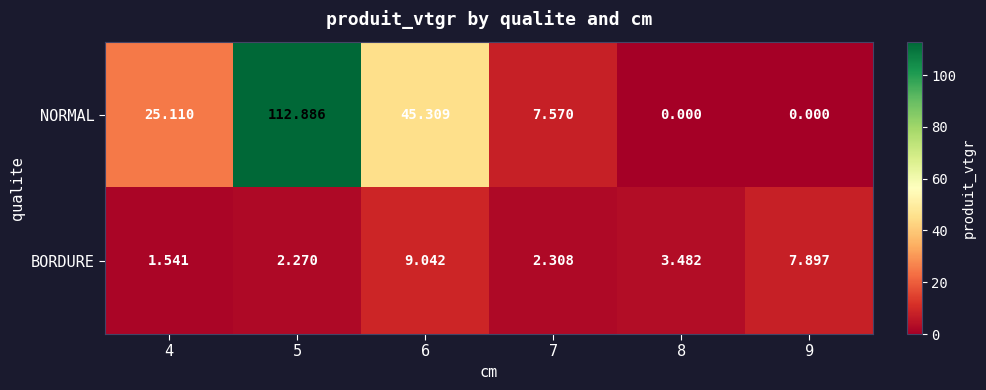

Which series has the largest range (max minus min)?

NORMAL